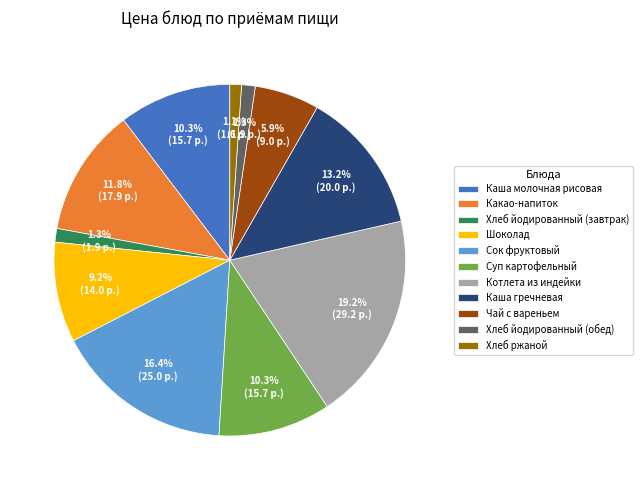

Which slice is the largest?

Котлета из индейки